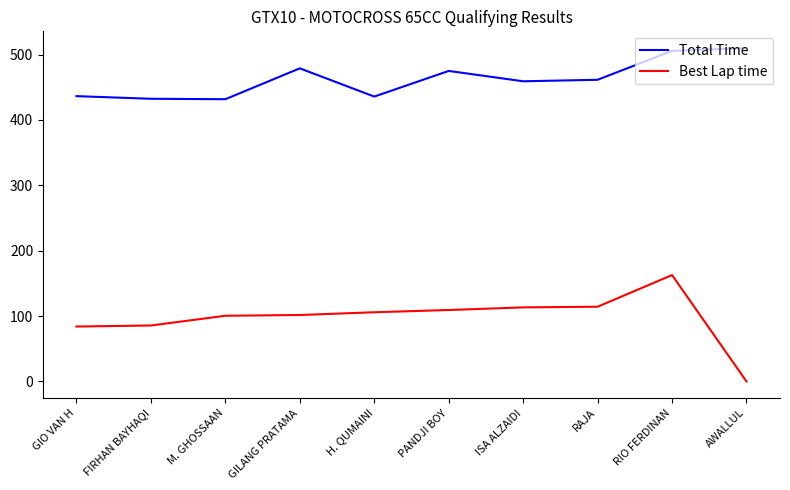

List the series in order of their peak value, lowest first.

Best Lap time, Total Time